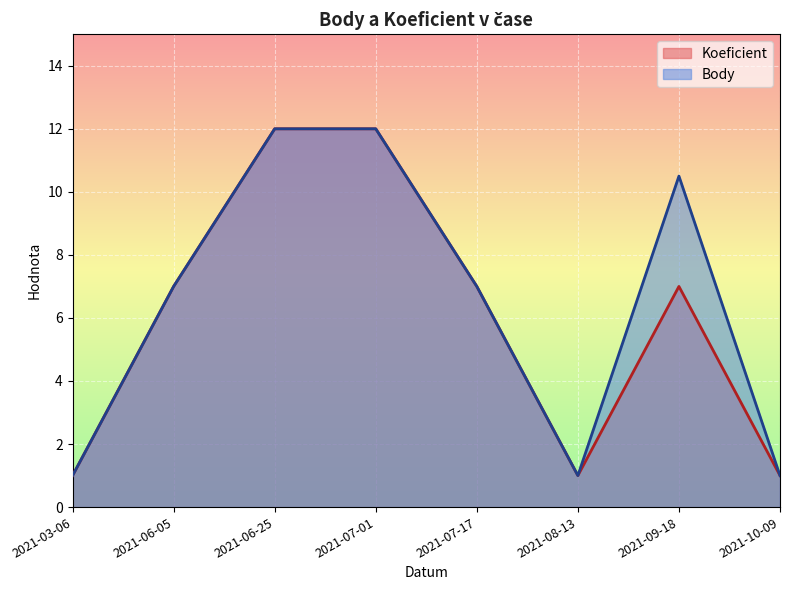

Count the number of data series in this chart.

2